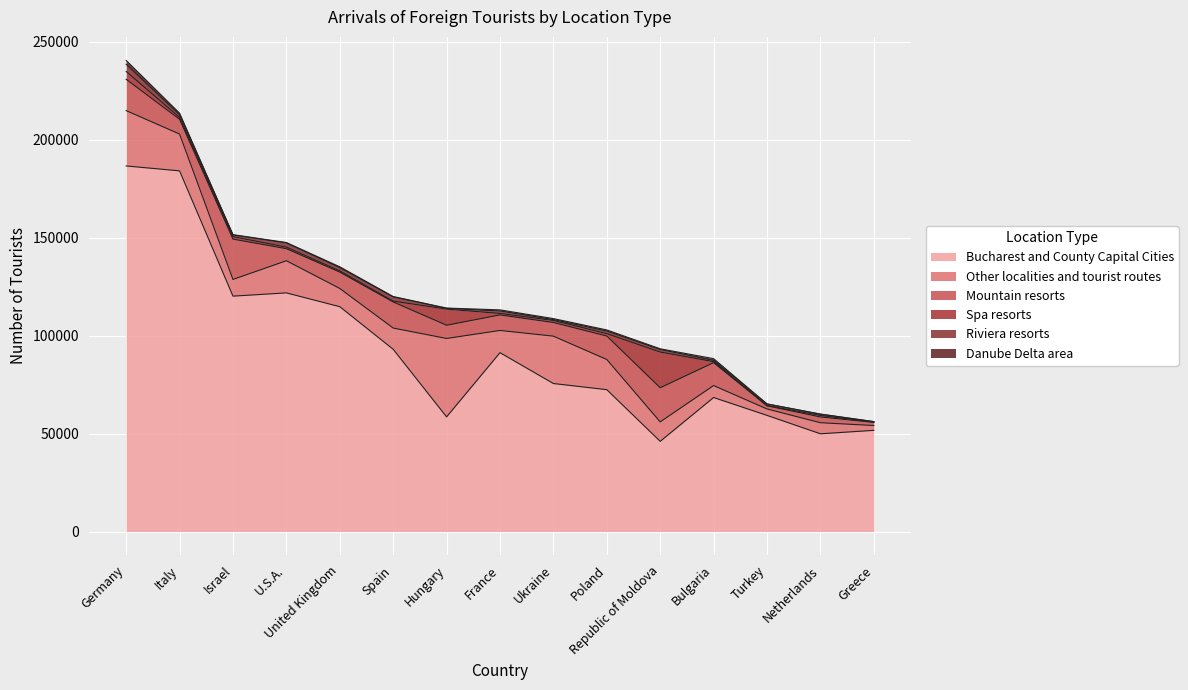

Where is the first local minimum for Spa resorts?

Italy